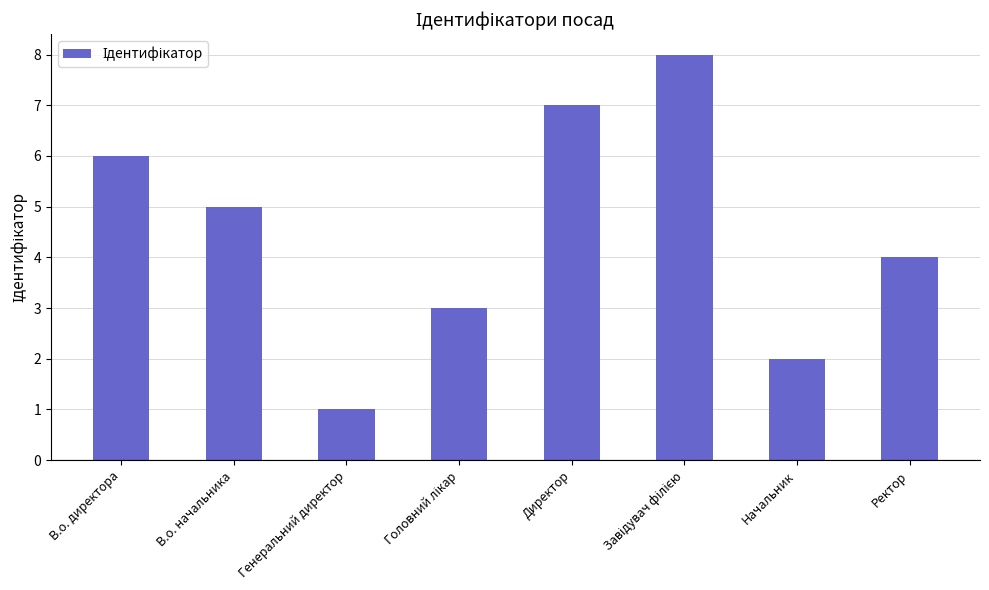

True or false: the data shows 5 at В.о. начальника.

True